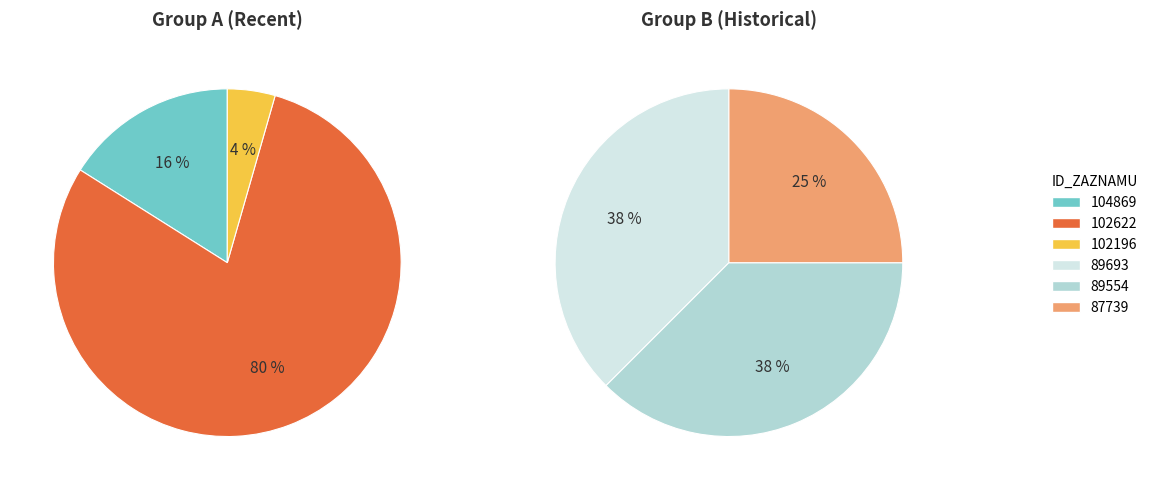

How many slices are in this pie chart?

6